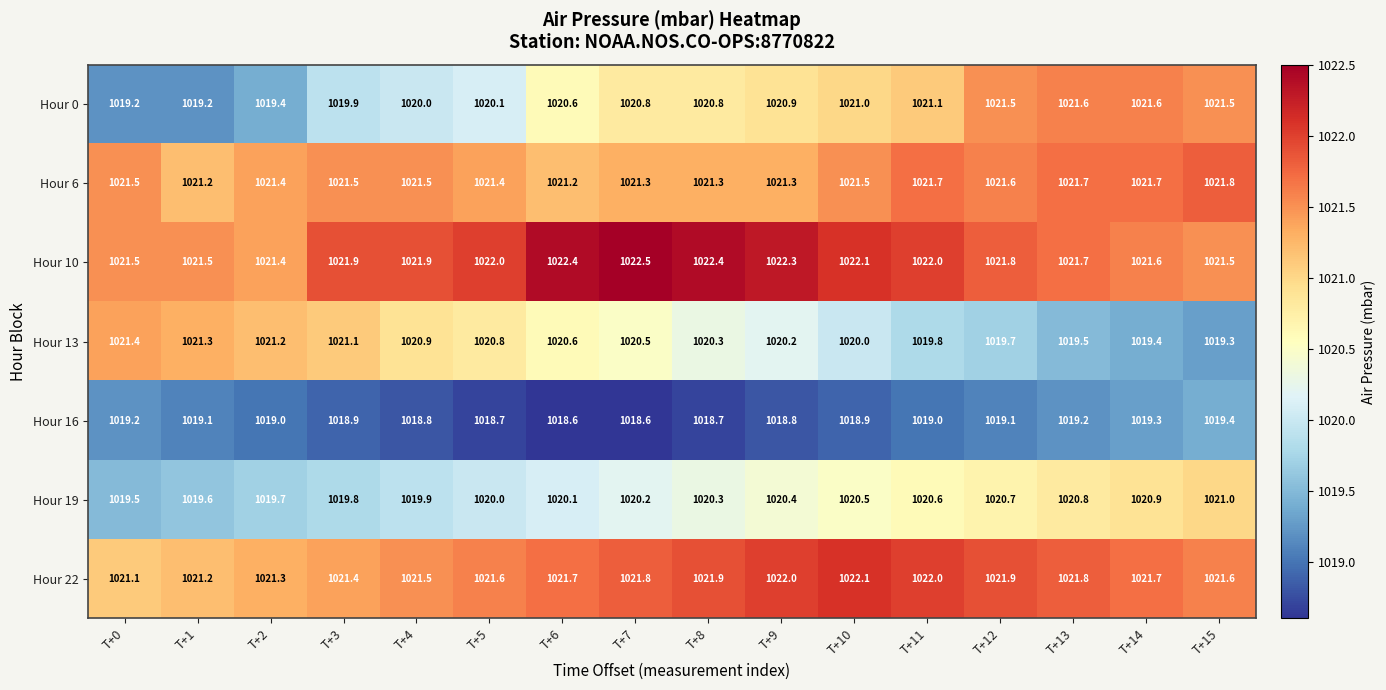

List the labels in order of Hour 13 value, largest first.

T+0, T+1, T+2, T+3, T+4, T+5, T+6, T+7, T+8, T+9, T+10, T+11, T+12, T+13, T+14, T+15